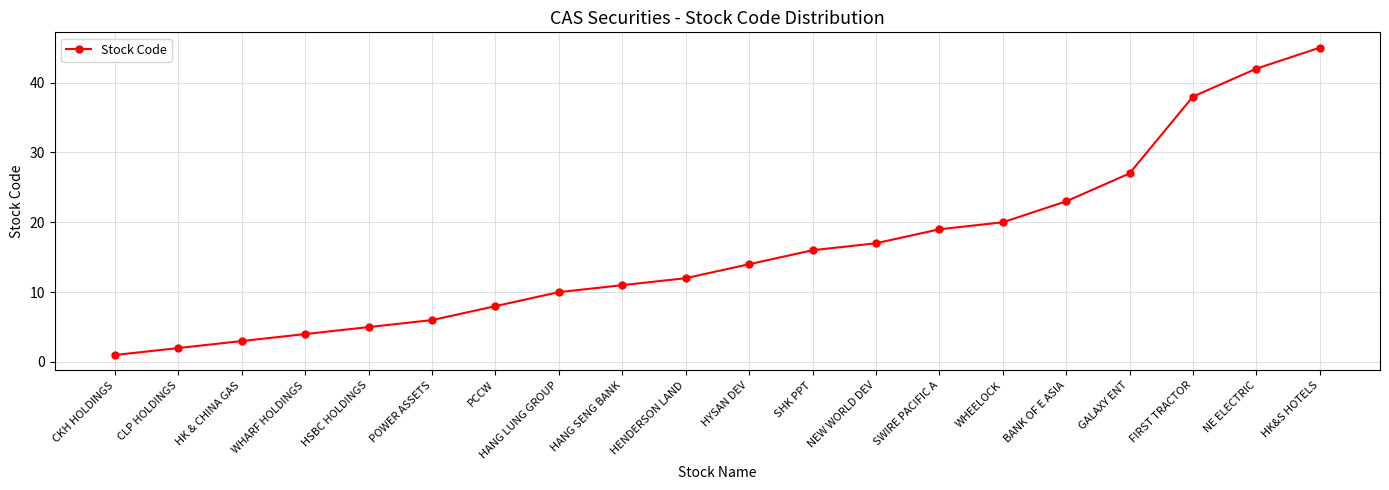

List the labels in order of value, smallest first.

CKH HOLDINGS, CLP HOLDINGS, HK & CHINA GAS, WHARF HOLDINGS, HSBC HOLDINGS, POWER ASSETS, PCCW, HANG LUNG GROUP, HANG SENG BANK, HENDERSON LAND, HYSAN DEV, SHK PPT, NEW WORLD DEV, SWIRE PACIFIC A, WHEELOCK, BANK OF E ASIA, GALAXY ENT, FIRST TRACTOR, NE ELECTRIC, HK&S HOTELS